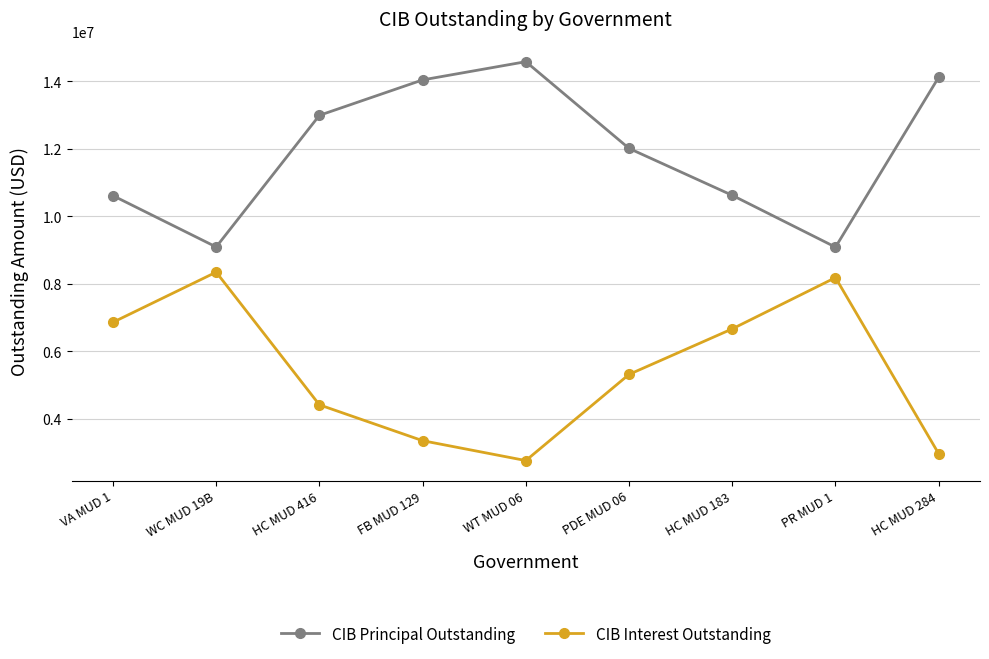

Count the number of categories in the chart.

9